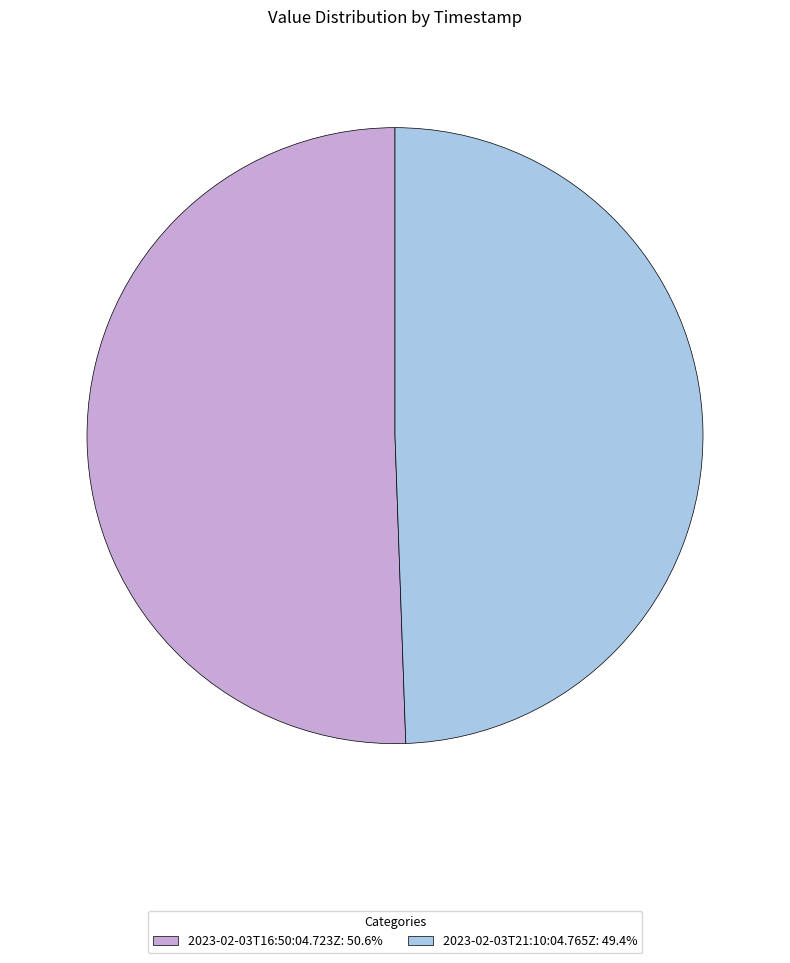

How many slices are in this pie chart?

2